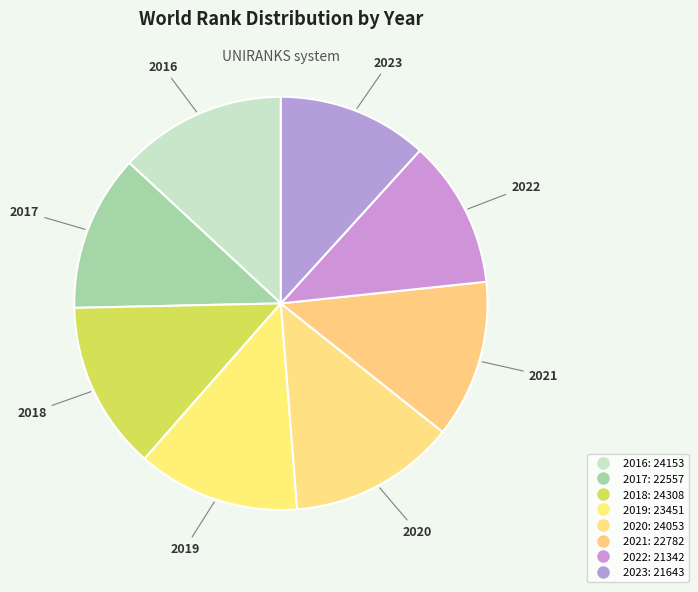

Does 2017 represent more than half of the total?

No